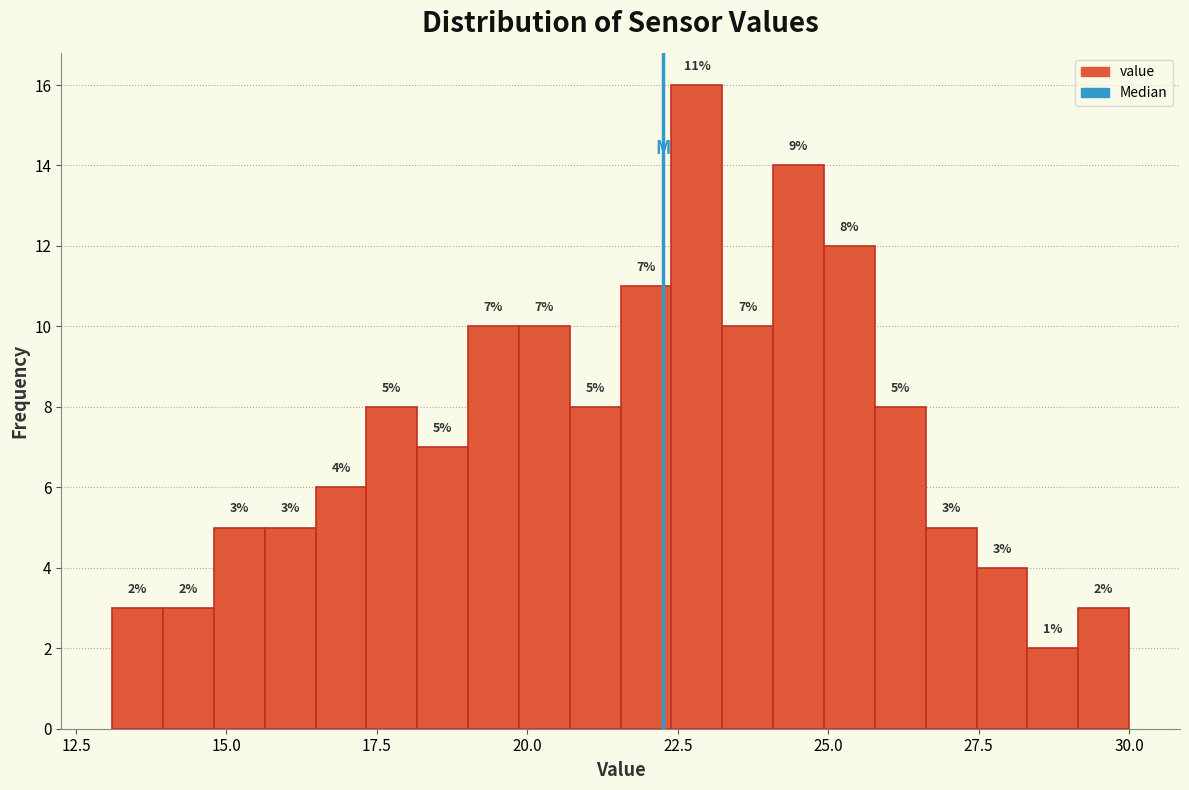

Read against the x-axis, roughly where is the centre of the tallest bar?

23.0